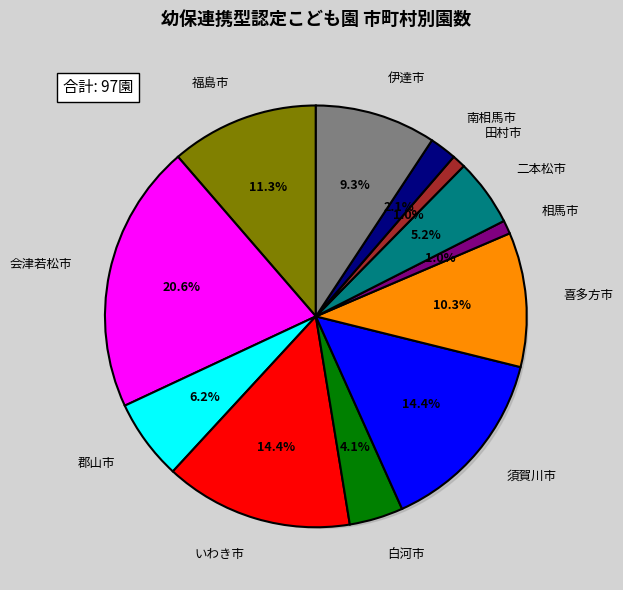

Count the number of slices in the pie.

12